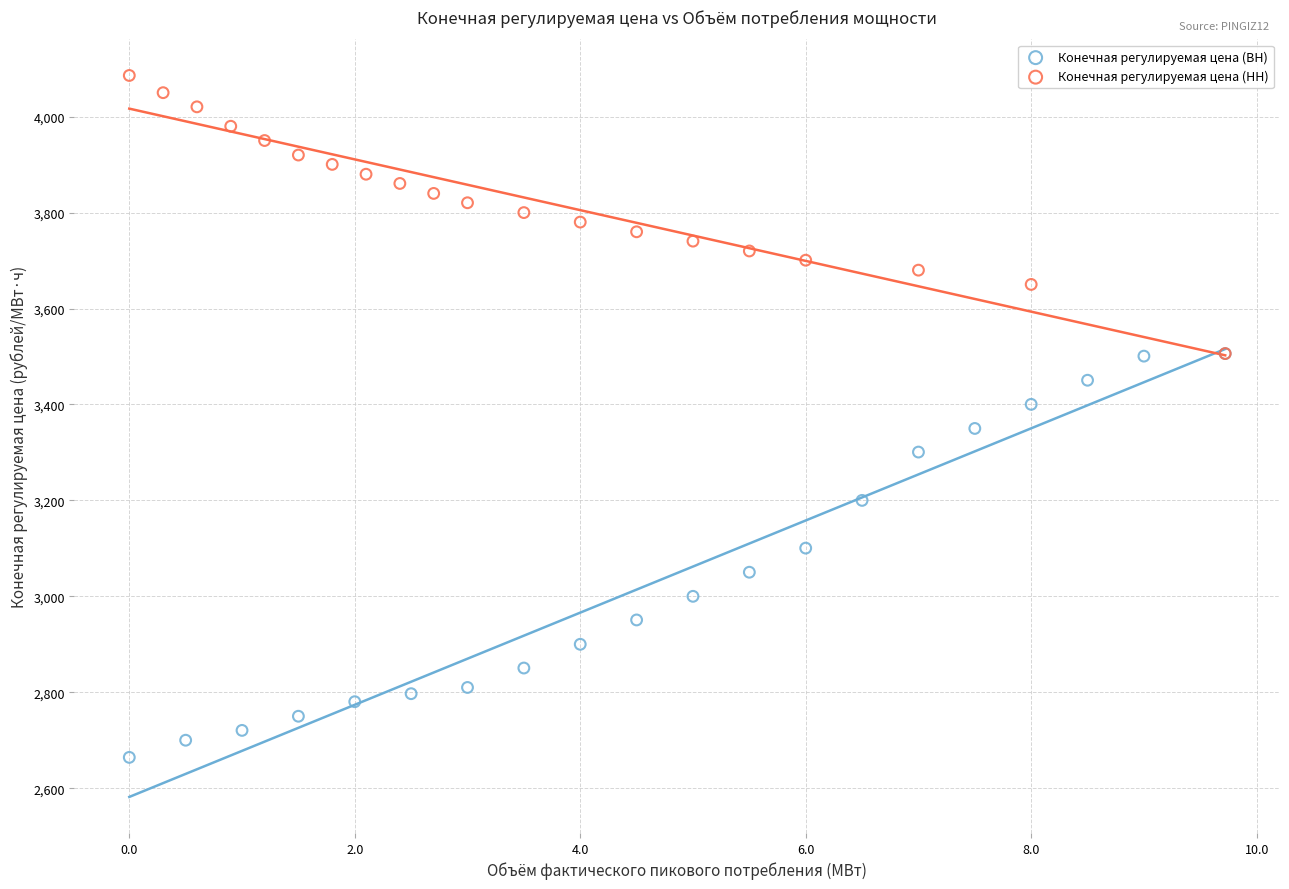

What are all the series names shown in the legend?

Конечная регулируемая цена (ВН), Конечная регулируемая цена (НН)